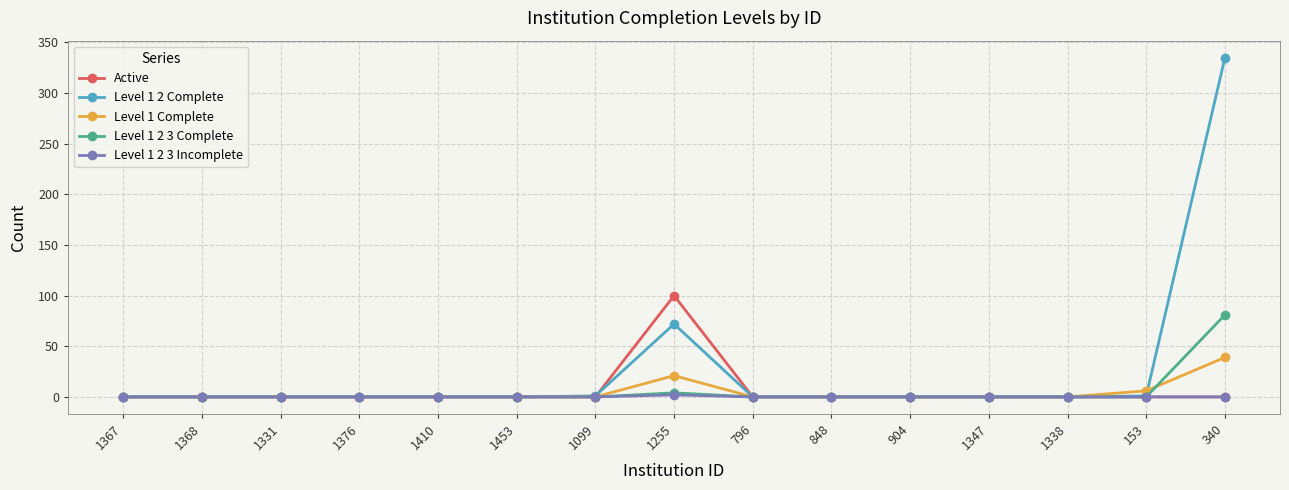

At how many categories does at least one series exceed 88?

2